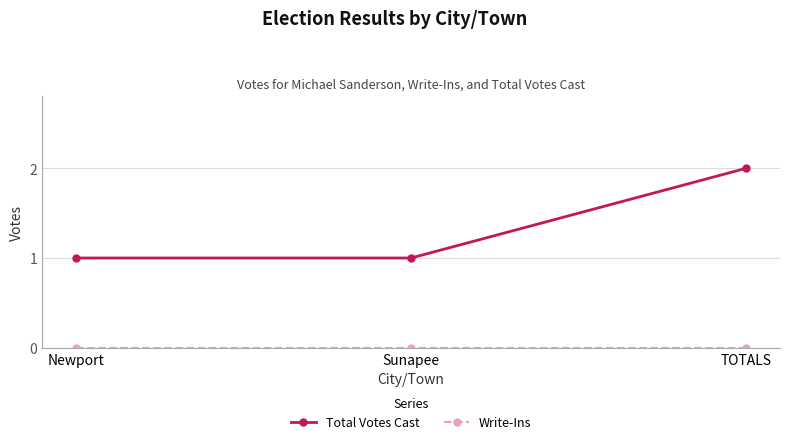

What is the greatest value displayed?

2